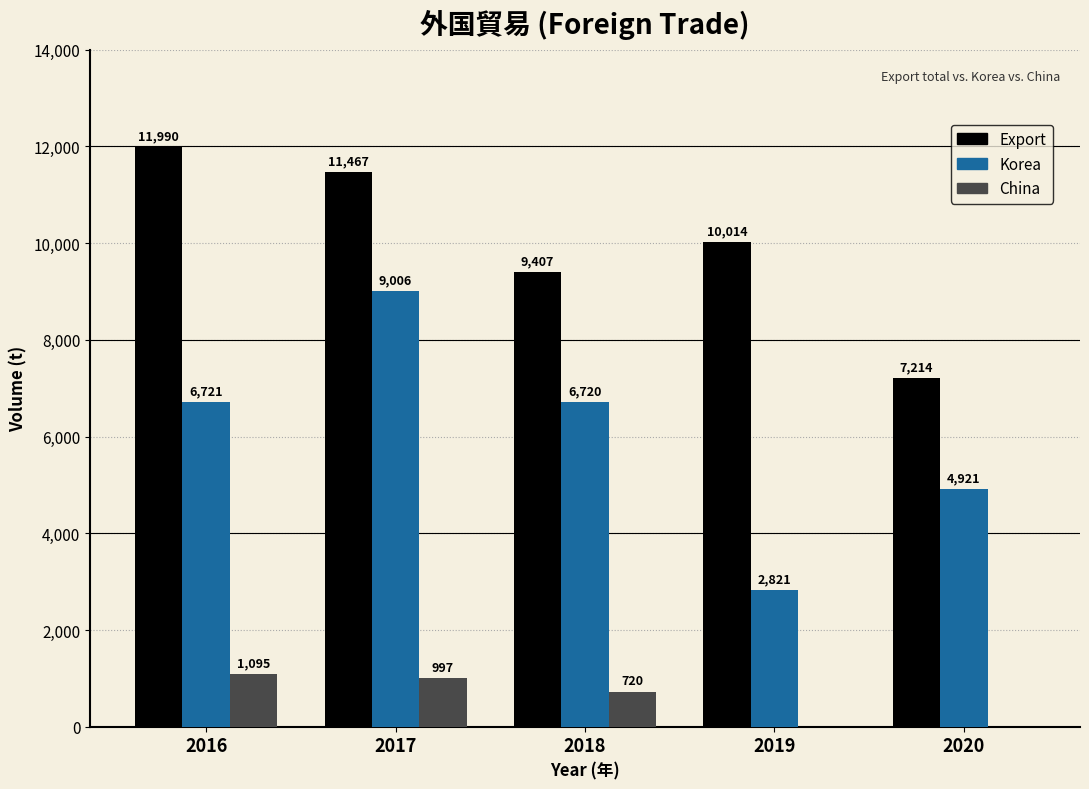

Between 2017 and 2020, which series saw the biggest shift?

Export